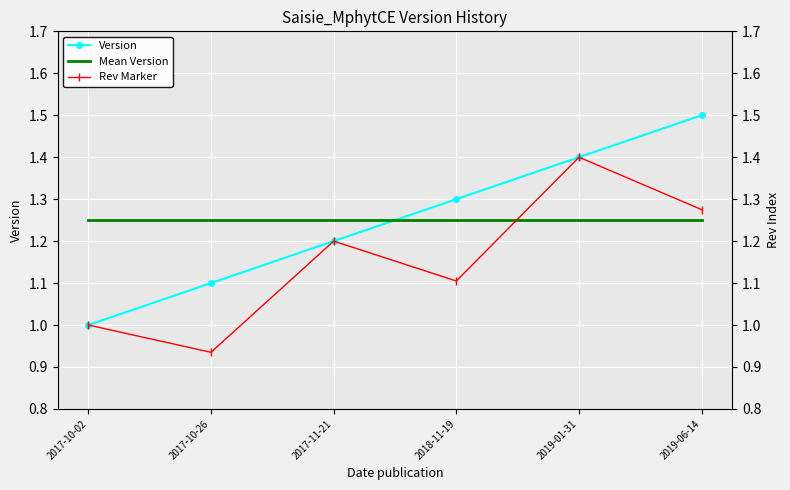

Which series has the largest total across all categories?

Version